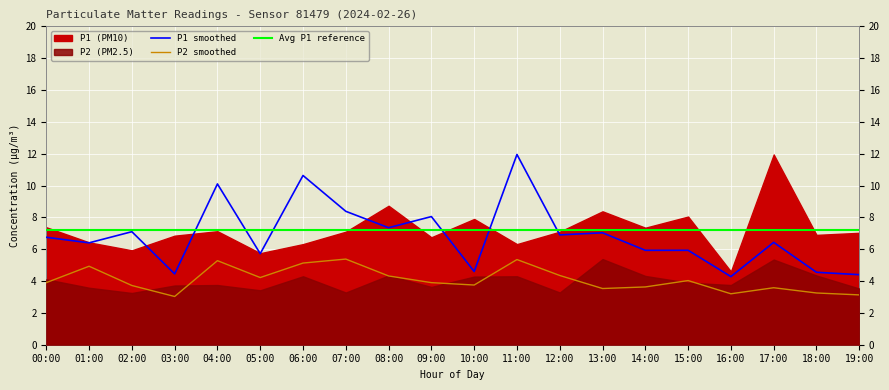

True or false: P1 smoothed has a value of 6.4 at 01:00.

True